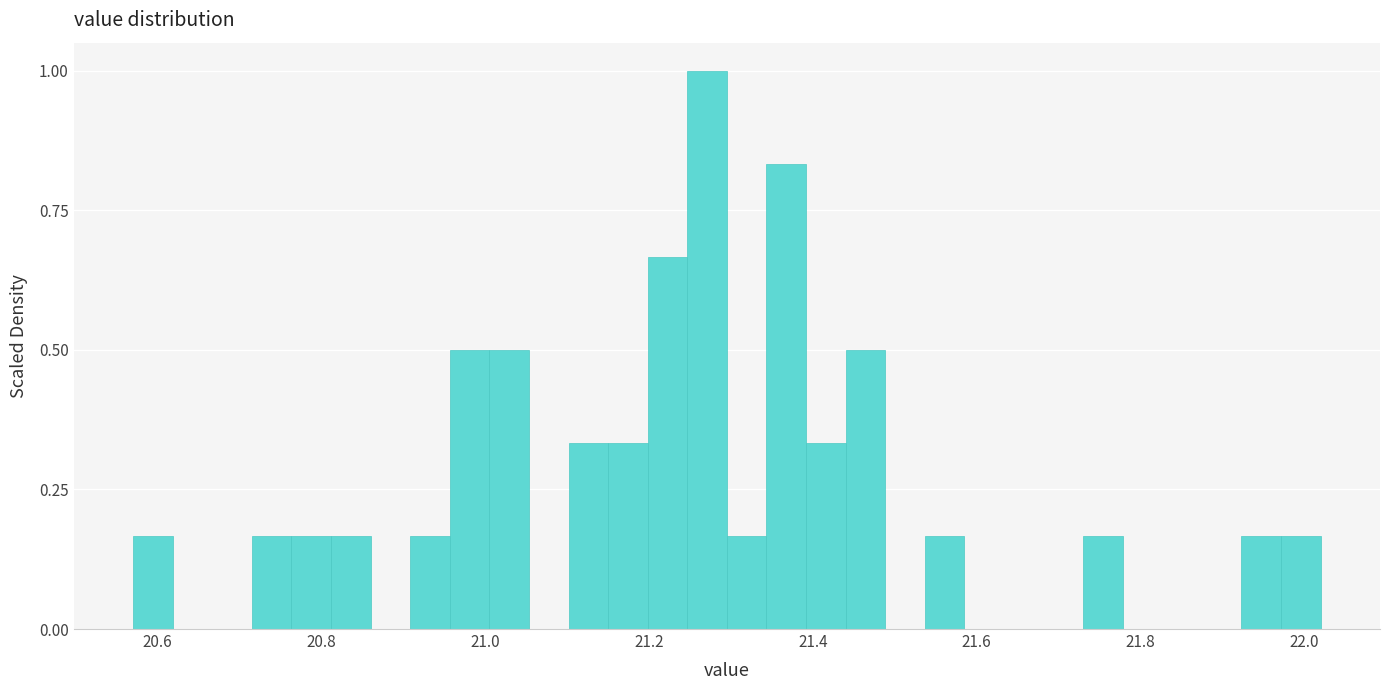

Read against the x-axis, roughly where is the centre of the tallest bar?

21.28